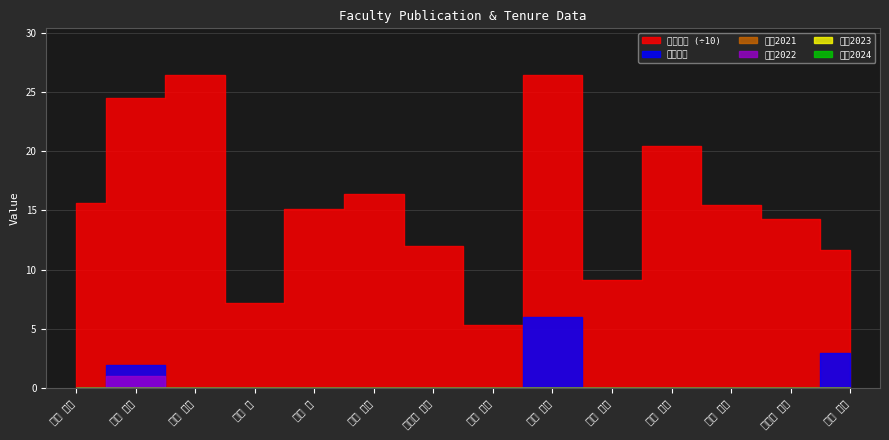

True or false: 著作2022 and 著作合計 intersect in this chart.

False